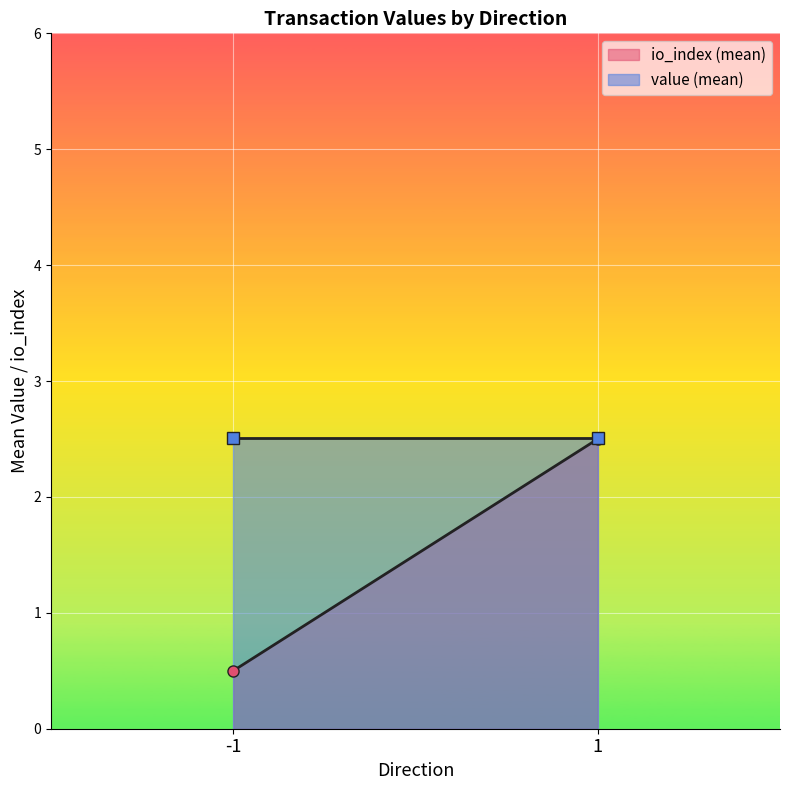

True or false: io_index (mean) has a value of 3.8 at 1.

False